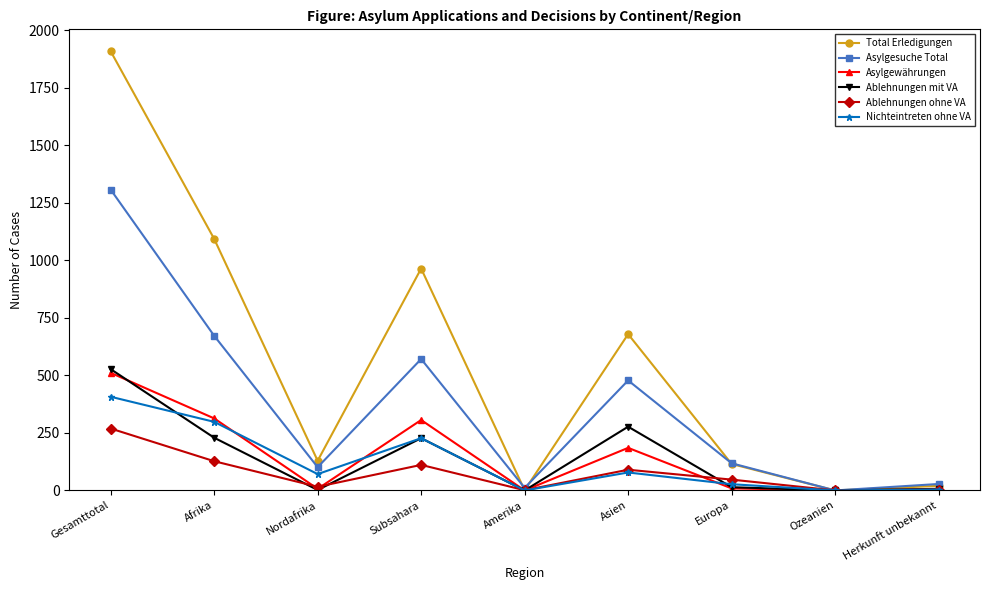

At which label is Asylgewährungen closest to 255?

Subsahara